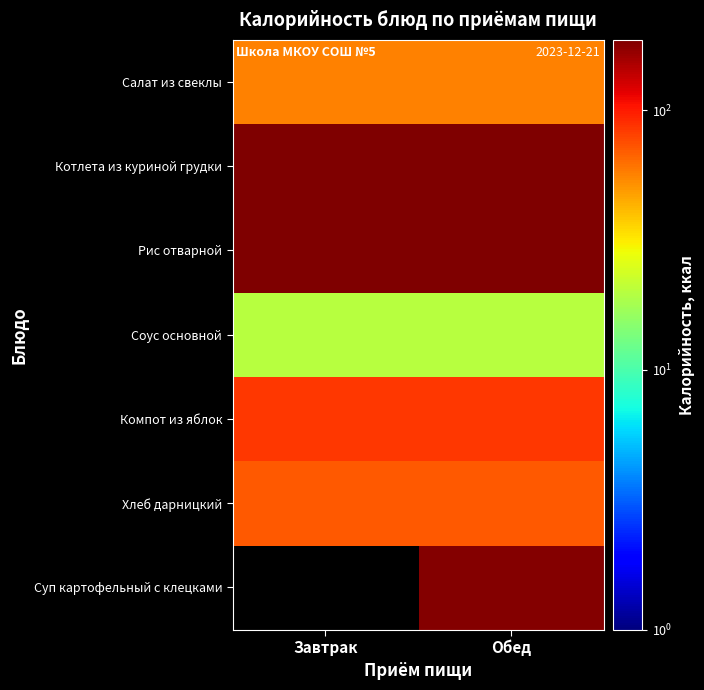

What is the spread (max minus min) of values at Завтрак?

187.0